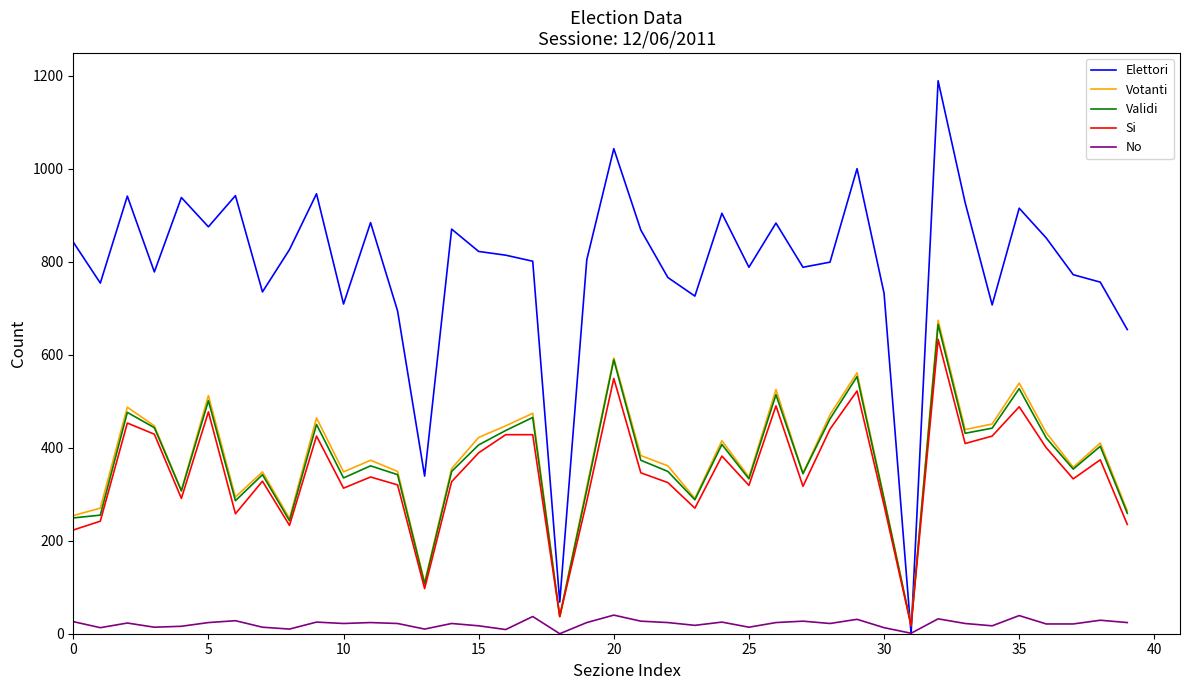

Which series has the largest total across all categories?

Elettori